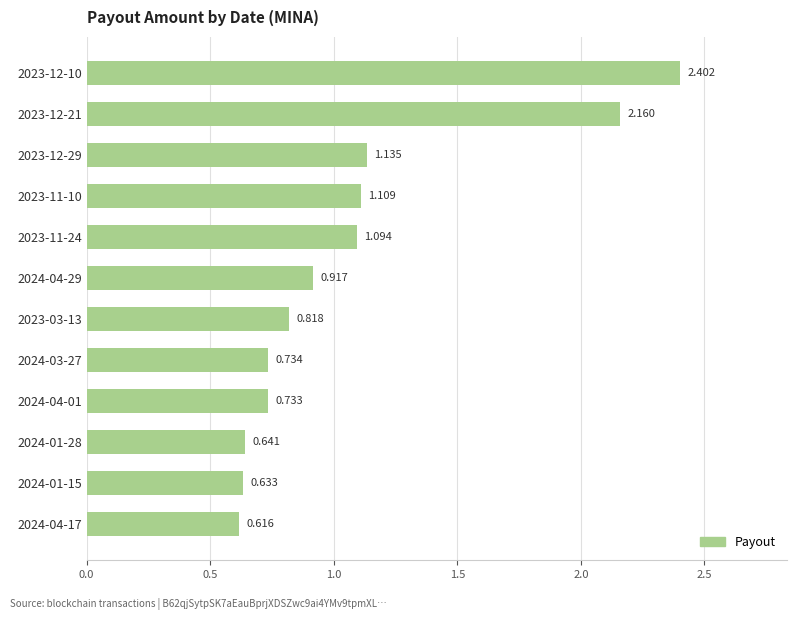

Rank the categories by value from lowest to highest.

2024-04-17, 2024-01-15, 2024-01-28, 2024-04-01, 2024-03-27, 2023-03-13, 2024-04-29, 2023-11-24, 2023-11-10, 2023-12-29, 2023-12-21, 2023-12-10